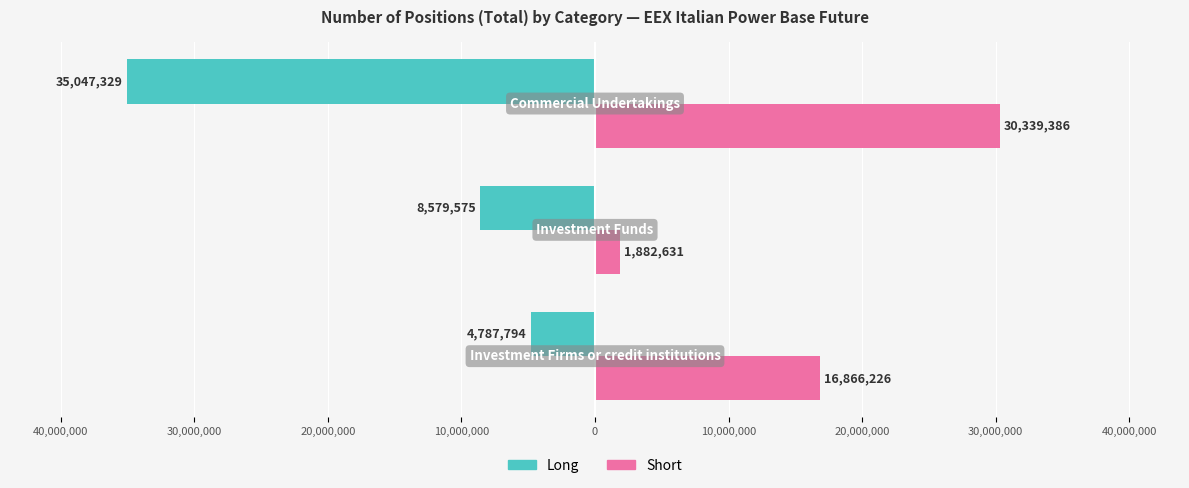

List the series in order of their overall mean, lowest first.

Long, Short